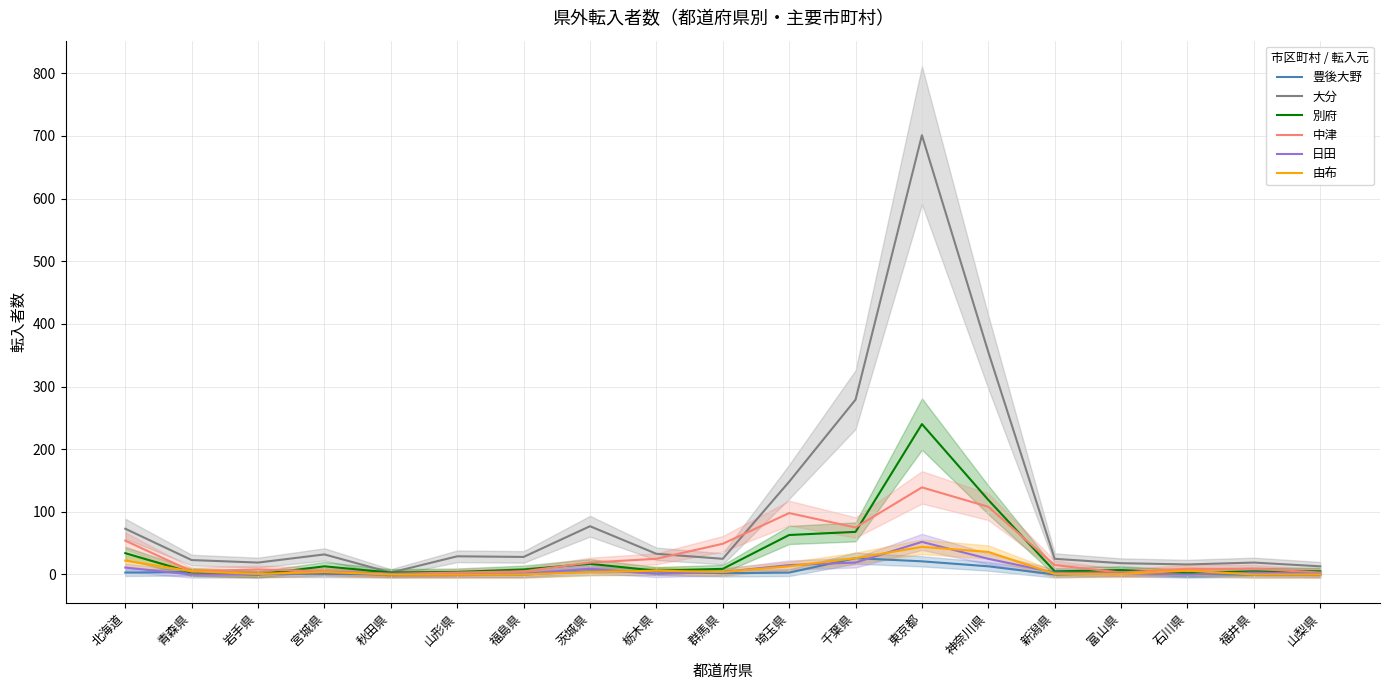

How many values in 由布 are above zero?

14